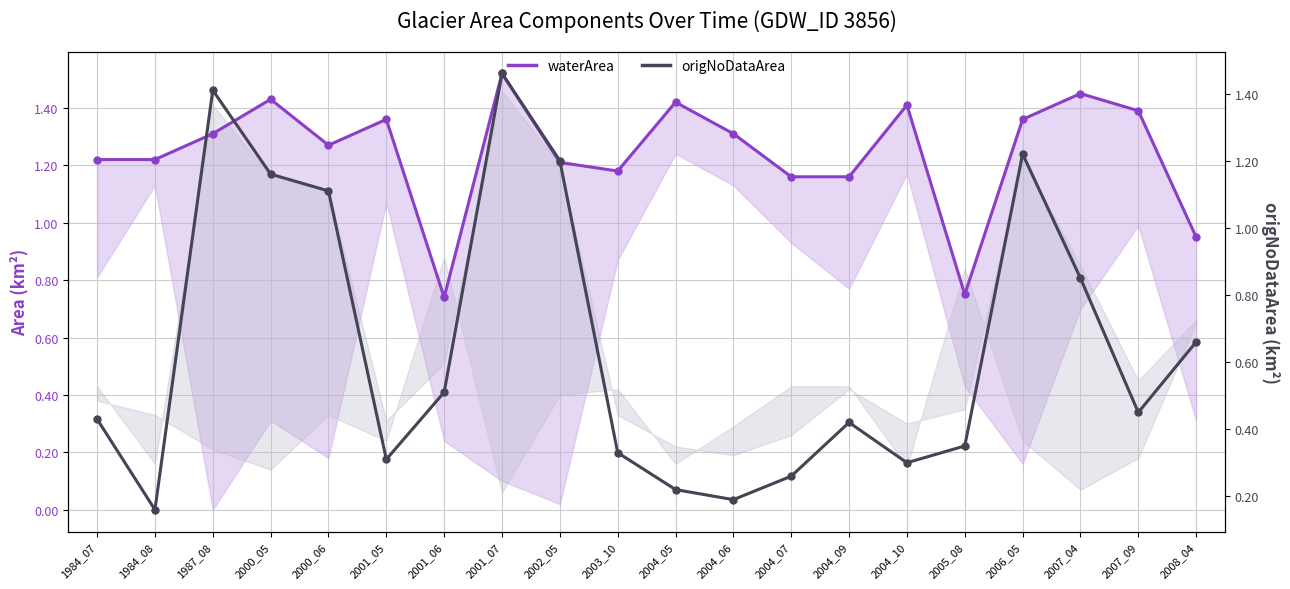

What is the highest value of the origNoDataArea series?

1.5